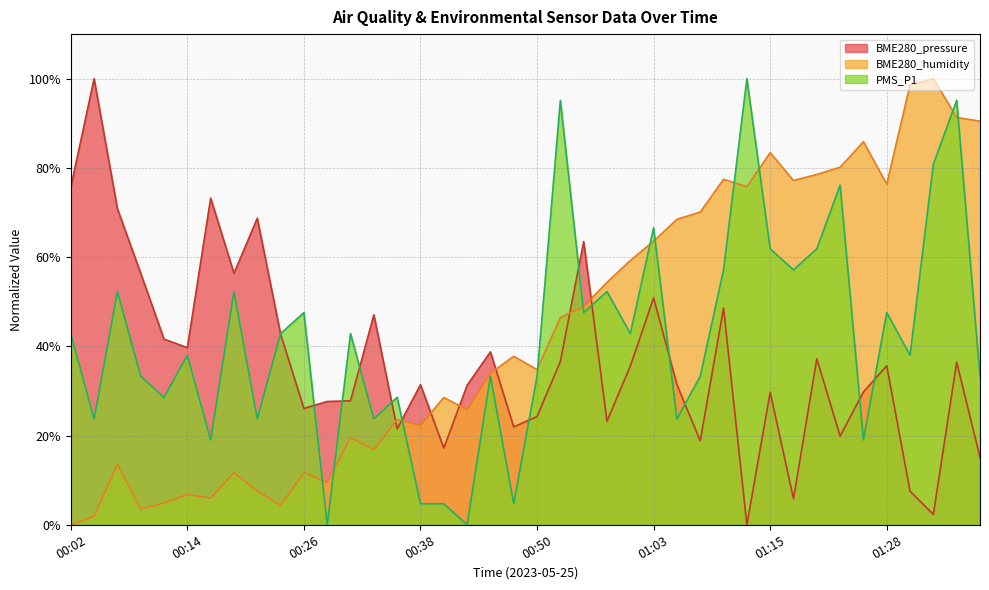

Reading right to left, extract all data points from this chart.

BME280_pressure: 15.1	36.4	2.3	7.5	35.6	29.8	19.9	37.2	5.9	29.7	0.0	48.6	18.8	31.4	50.8	35.6	23.2	63.5	36.6	24.3	21.9	38.8	31.3	17.2	31.4	21.5	47.1	27.8	27.6	26.1	42.7	68.7	56.4	73.2	39.7	41.6	56.4	70.9	100.0	75.6
BME280_humidity: 90.5	91.3	100.0	98.6	76.4	85.9	80.2	78.5	77.2	83.4	75.8	77.4	70.1	68.5	63.6	59.2	54.3	48.9	46.5	34.8	37.8	34.0	25.8	28.5	22.3	23.6	16.8	19.6	9.5	11.7	4.3	7.6	11.7	6.0	6.8	4.9	3.5	13.6	1.9	0.0
PMS_P1: 33.3	95.1	80.9	38.0	47.6	19.0	76.1	61.9	57.1	61.9	100.0	57.1	33.3	23.7	66.6	42.9	52.3	47.6	95.1	33.3	4.7	33.3	0.0	4.7	4.7	28.6	23.7	42.9	0.0	47.6	42.9	23.7	52.3	19.0	38.0	28.6	33.3	52.3	23.7	42.9